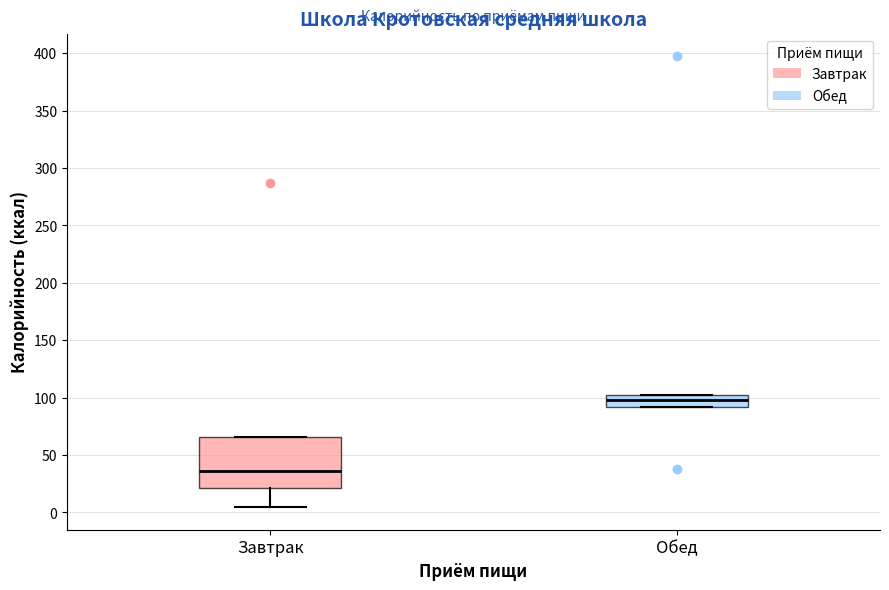

Where is the lower edge of the box for Завтрак on the y-axis? The values are not printed on the chart, so give them approximately, as read against the axis.

20